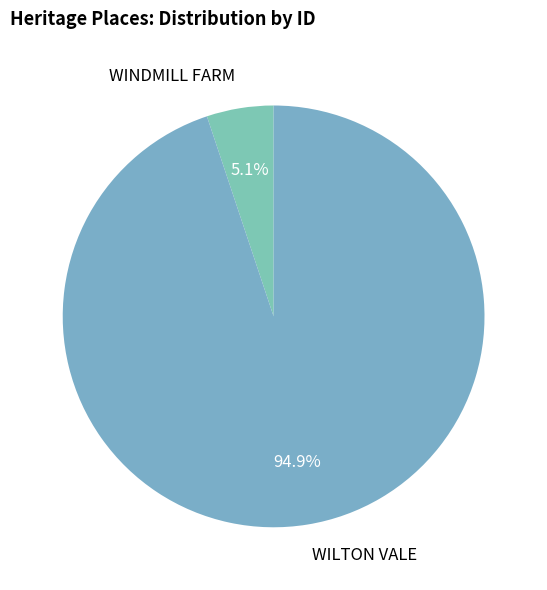

How much of the chart is everything except WINDMILL FARM?

94.9%